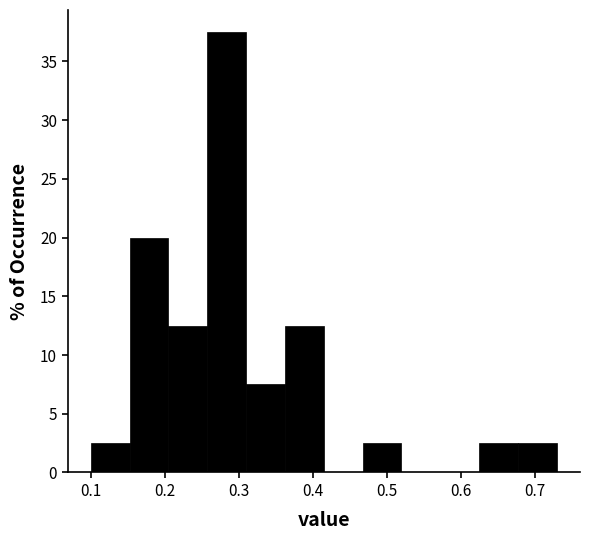

Reading left to right, transcribe this chart: for each bar, give the range it covers on the x-axis and its height. Neither the bar edges nor the heights are printed on the chart, so give them approximately, as read against the axes.

0.10 to 0.15: 2.5
0.15 to 0.21: 20.0
0.21 to 0.26: 12.5
0.26 to 0.31: 37.5
0.31 to 0.36: 7.5
0.36 to 0.42: 12.5
0.42 to 0.47: 0
0.47 to 0.52: 2.5
0.52 to 0.57: 0
0.57 to 0.63: 0
0.63 to 0.68: 2.5
0.68 to 0.73: 2.5